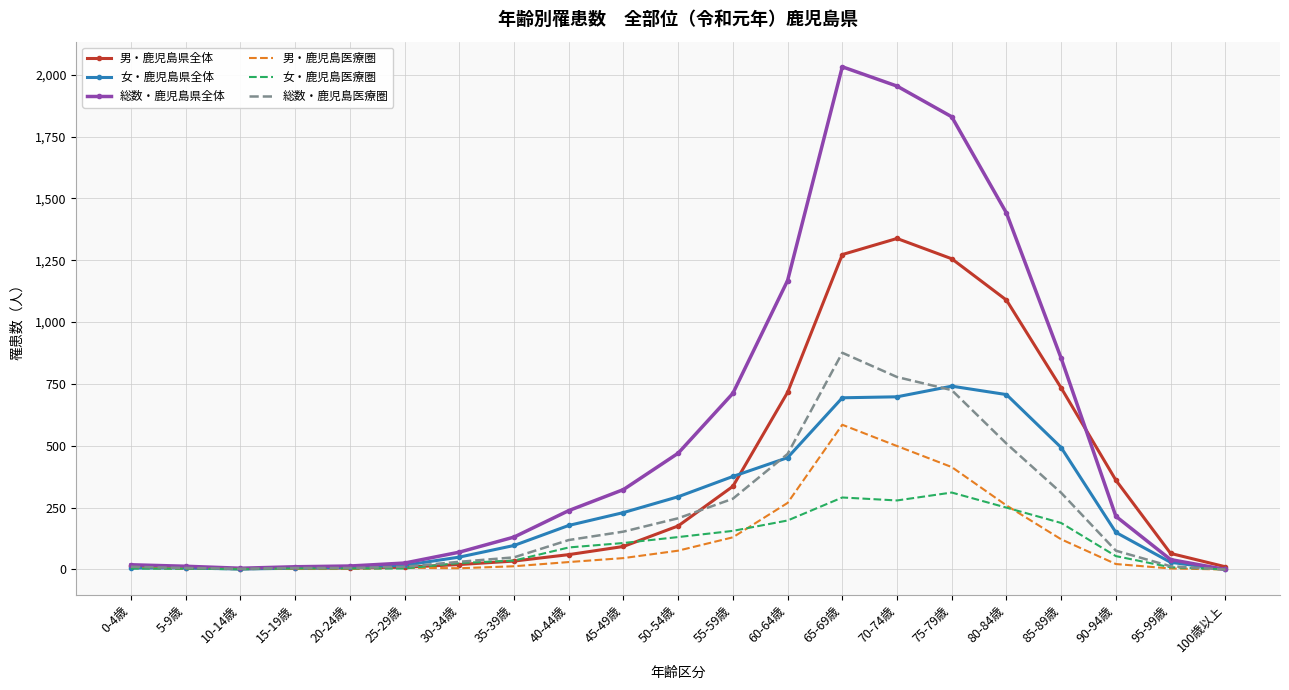

What position from the left is 65-69歳?

14